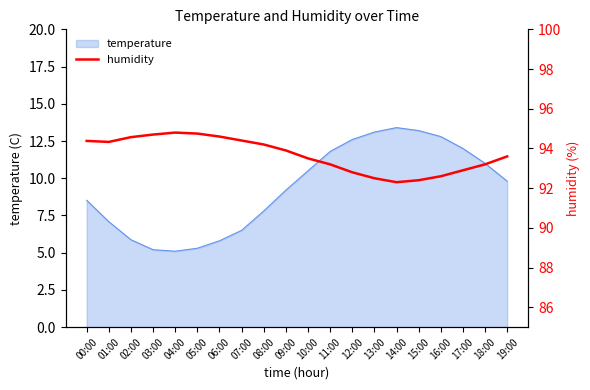

Is it true that the value at 12:00 is 38.7?

False